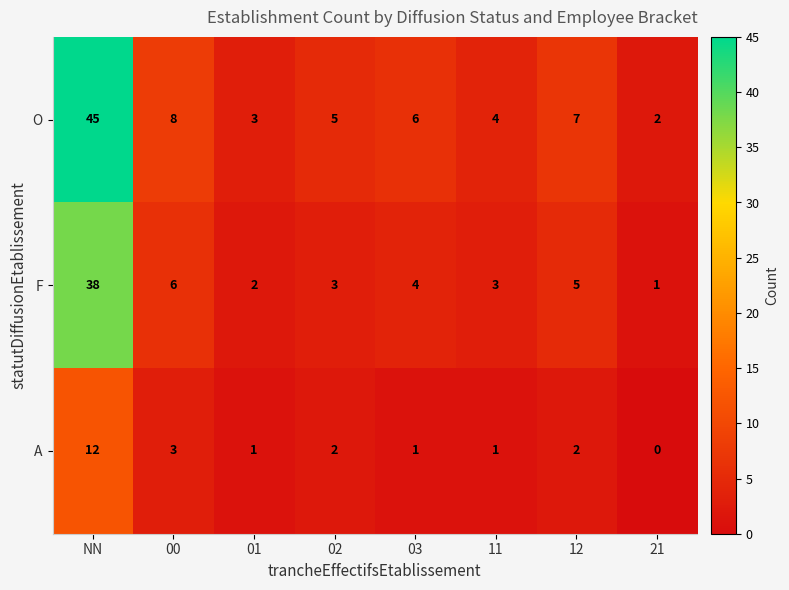

True or false: A has a value of 2 at 12.

True